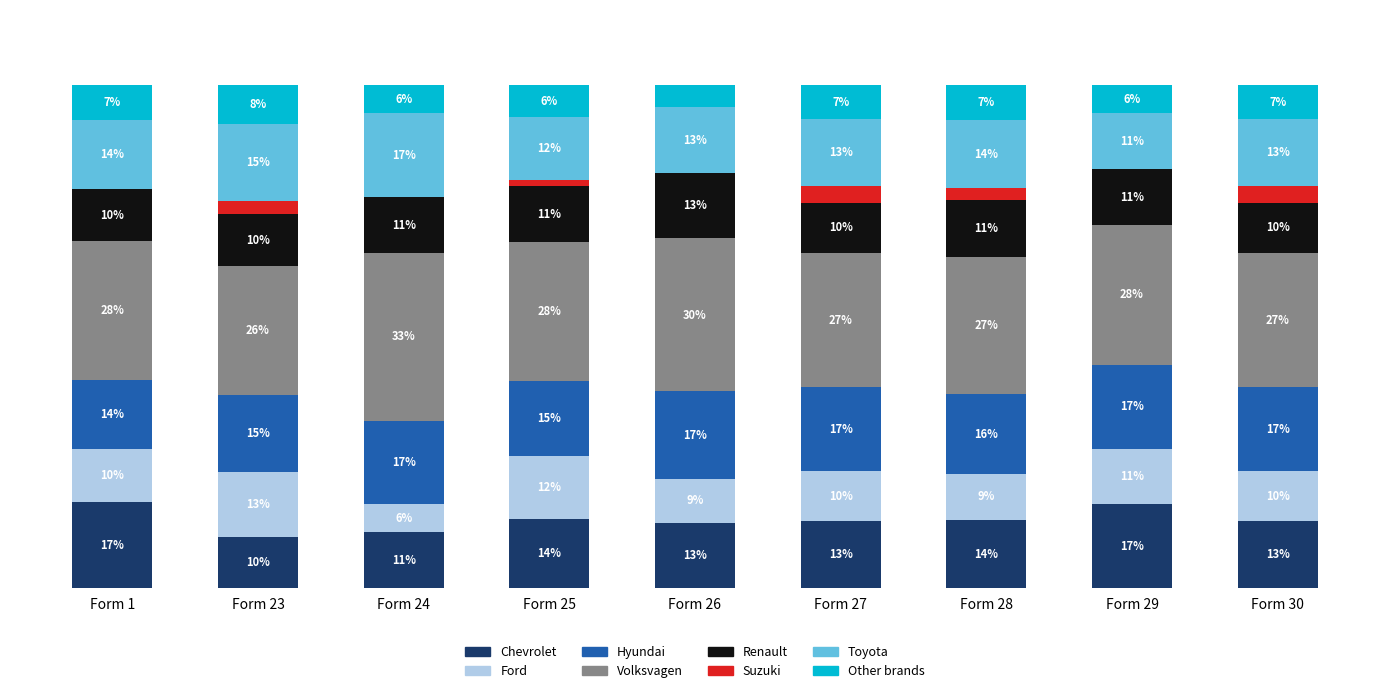

Does the chart contain stacked bars?

Yes